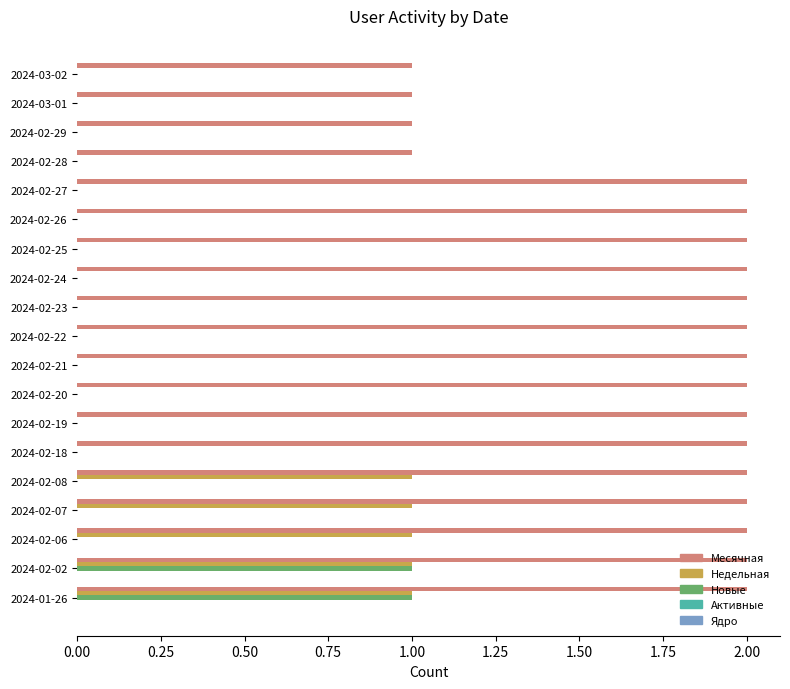

True or false: Новые has a value of 0 at 2024-02-23.

True